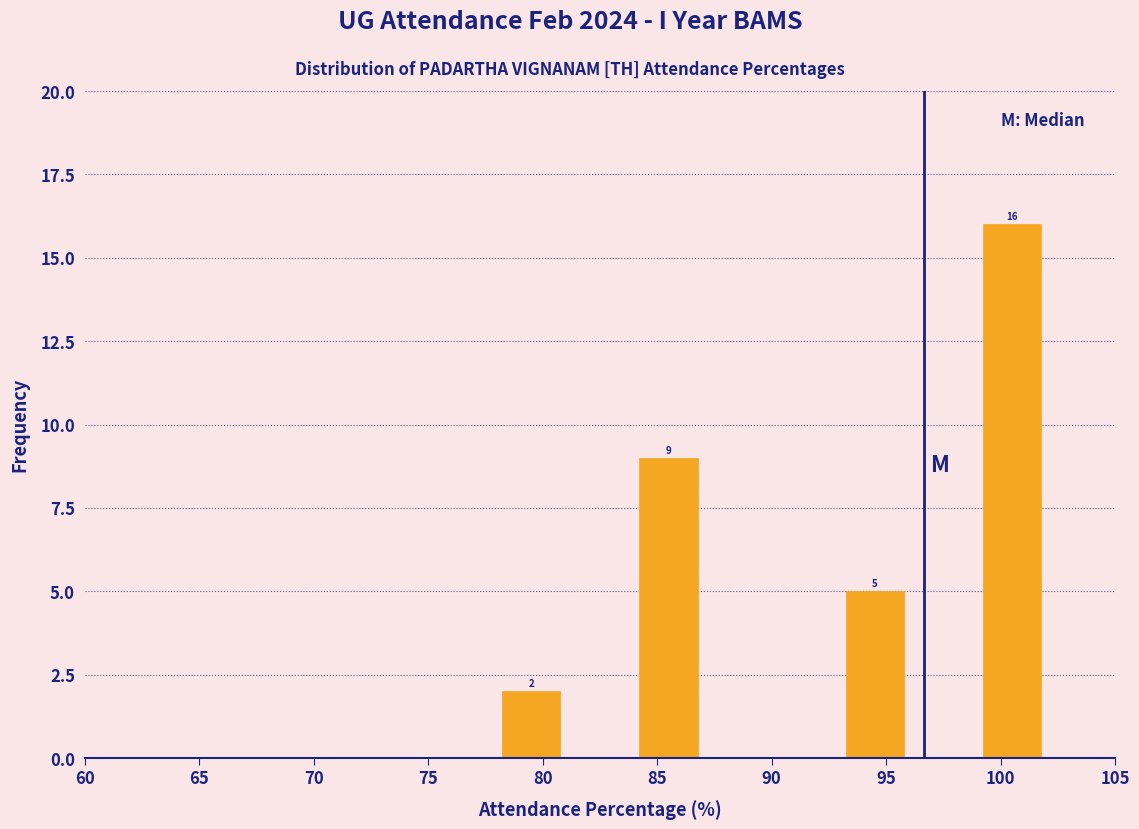

Over which range of the x-axis is the bar tallest?

99 to 102